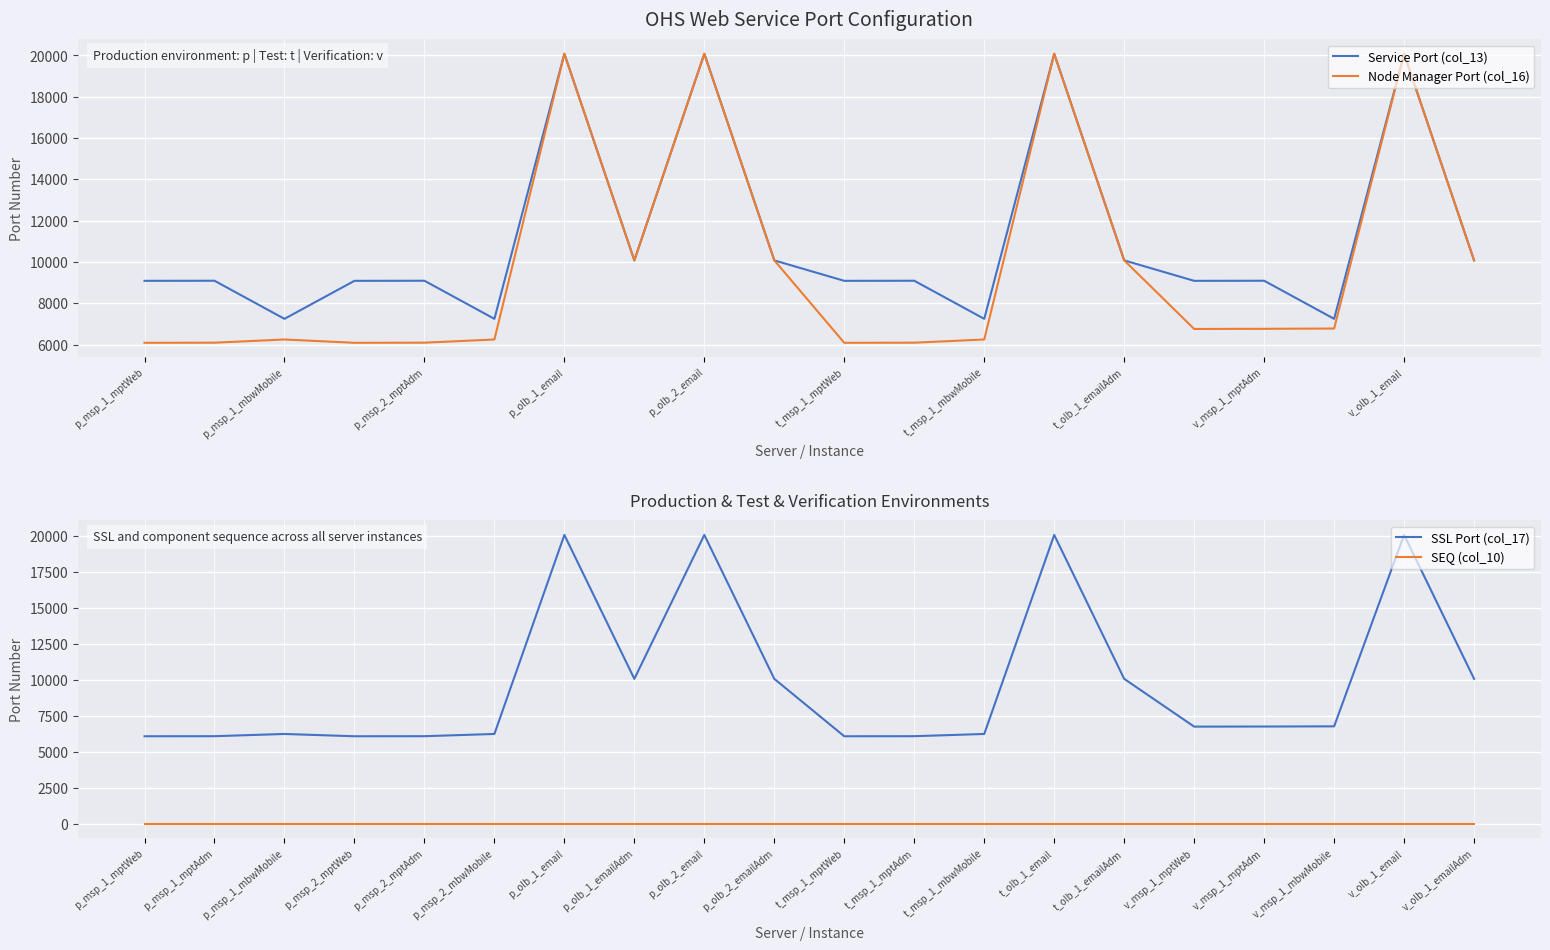

How many lines are shown in the chart?

4